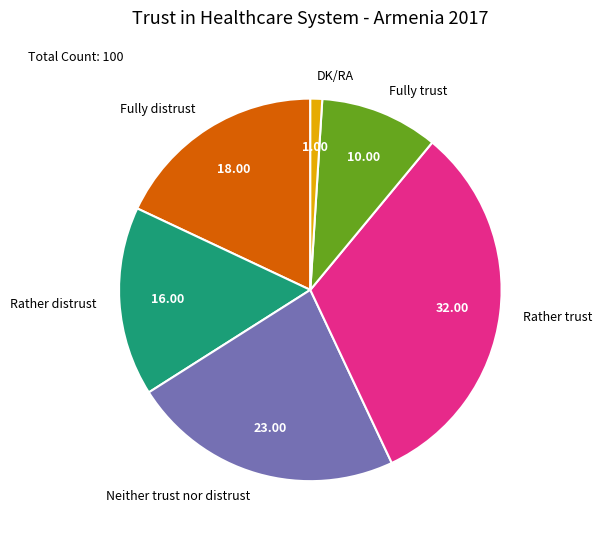

Count the number of slices in the pie.

6